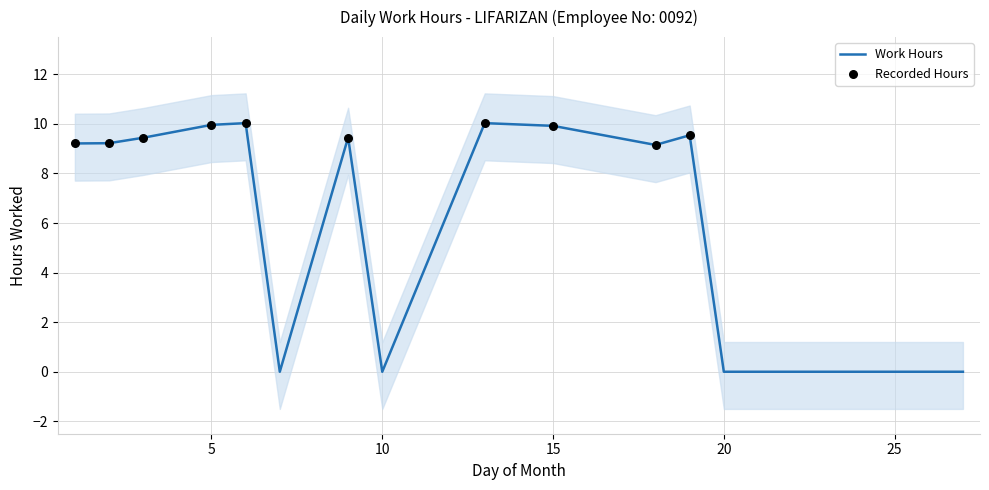

Which has a higher value, 19 or 7?

19